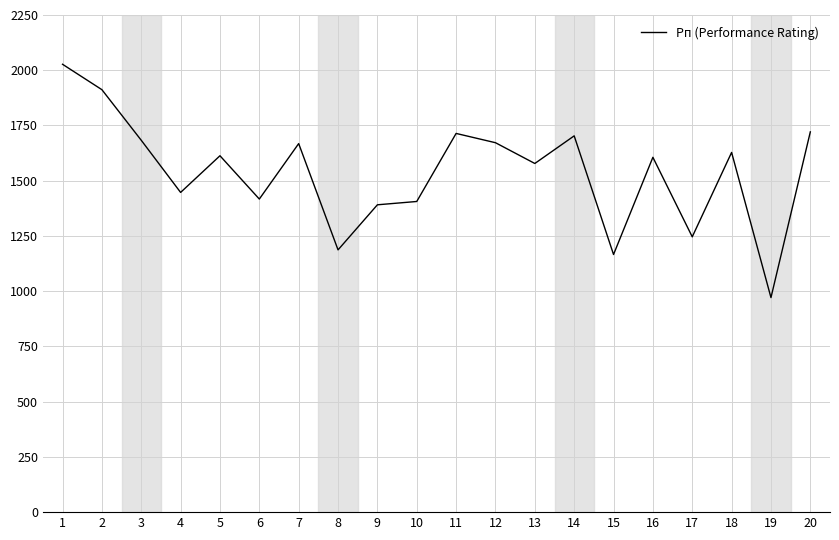

What is the approximate value at 2, to the nearest 10?

1910